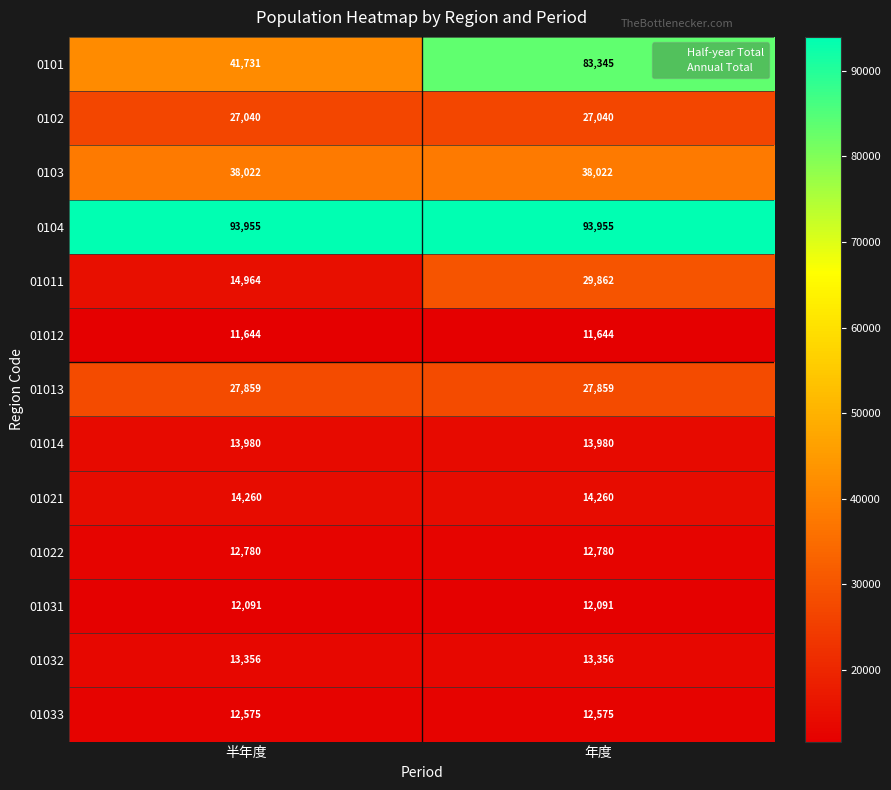

What is the minimum value for 01031?

12091